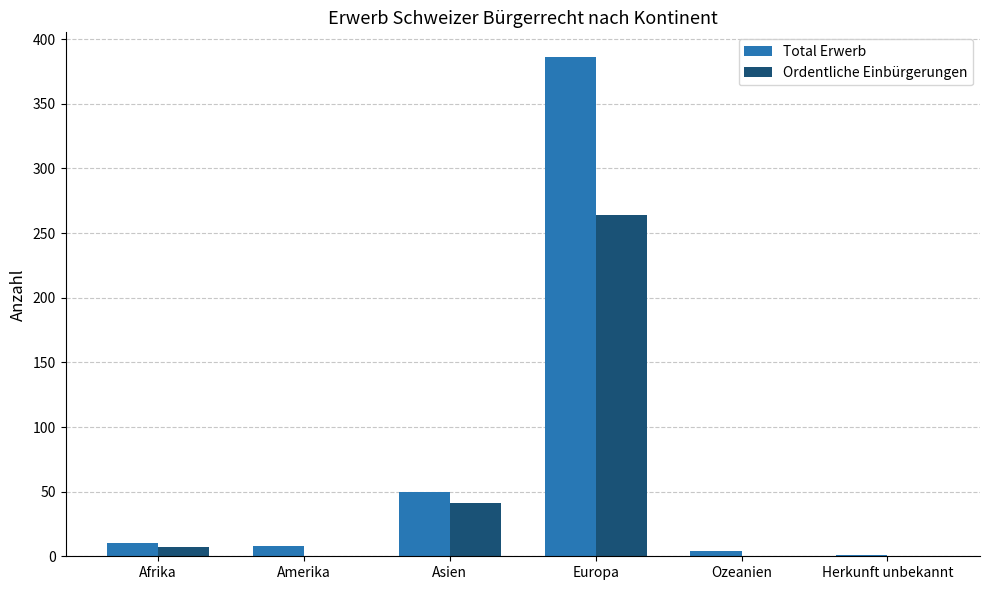

True or false: Total Erwerb has a value of 627 at Europa.

False